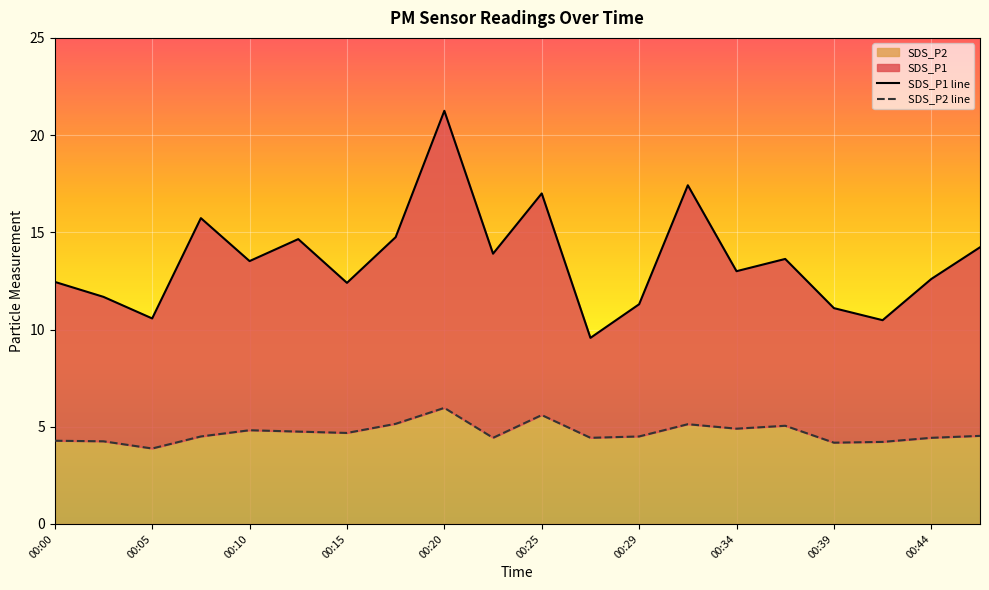

At how many categories does at least one series exceed 16?

3